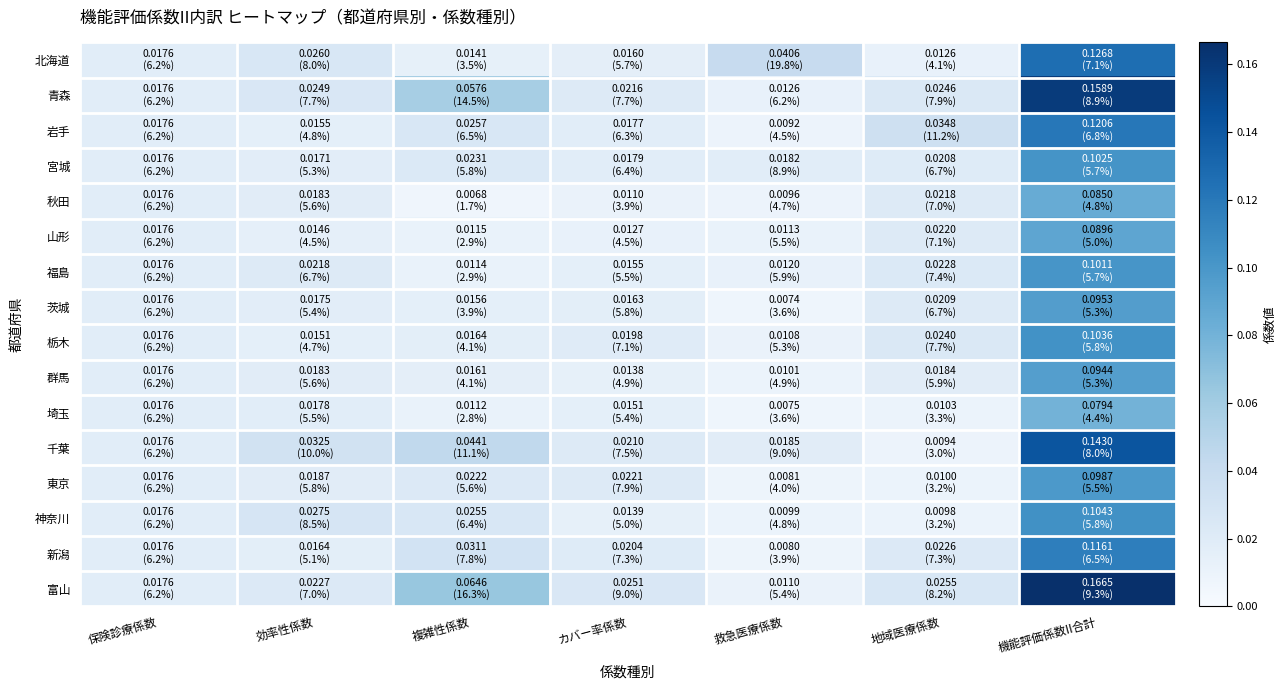

Reading right to left, list all the values displayed in this chart.

北海道: 機能評価係数II合計=0.1	地域医療係数=0.0	救急医療係数=0.0	カバー率係数=0.0	複雑性係数=0.0	効率性係数=0.0	保険診療係数=0.0
青森: 機能評価係数II合計=0.2	地域医療係数=0.0	救急医療係数=0.0	カバー率係数=0.0	複雑性係数=0.1	効率性係数=0.0	保険診療係数=0.0
岩手: 機能評価係数II合計=0.1	地域医療係数=0.0	救急医療係数=0.0	カバー率係数=0.0	複雑性係数=0.0	効率性係数=0.0	保険診療係数=0.0
宮城: 機能評価係数II合計=0.1	地域医療係数=0.0	救急医療係数=0.0	カバー率係数=0.0	複雑性係数=0.0	効率性係数=0.0	保険診療係数=0.0
秋田: 機能評価係数II合計=0.1	地域医療係数=0.0	救急医療係数=0.0	カバー率係数=0.0	複雑性係数=0.0	効率性係数=0.0	保険診療係数=0.0
山形: 機能評価係数II合計=0.1	地域医療係数=0.0	救急医療係数=0.0	カバー率係数=0.0	複雑性係数=0.0	効率性係数=0.0	保険診療係数=0.0
福島: 機能評価係数II合計=0.1	地域医療係数=0.0	救急医療係数=0.0	カバー率係数=0.0	複雑性係数=0.0	効率性係数=0.0	保険診療係数=0.0
茨城: 機能評価係数II合計=0.1	地域医療係数=0.0	救急医療係数=0.0	カバー率係数=0.0	複雑性係数=0.0	効率性係数=0.0	保険診療係数=0.0
栃木: 機能評価係数II合計=0.1	地域医療係数=0.0	救急医療係数=0.0	カバー率係数=0.0	複雑性係数=0.0	効率性係数=0.0	保険診療係数=0.0
群馬: 機能評価係数II合計=0.1	地域医療係数=0.0	救急医療係数=0.0	カバー率係数=0.0	複雑性係数=0.0	効率性係数=0.0	保険診療係数=0.0
埼玉: 機能評価係数II合計=0.1	地域医療係数=0.0	救急医療係数=0.0	カバー率係数=0.0	複雑性係数=0.0	効率性係数=0.0	保険診療係数=0.0
千葉: 機能評価係数II合計=0.1	地域医療係数=0.0	救急医療係数=0.0	カバー率係数=0.0	複雑性係数=0.0	効率性係数=0.0	保険診療係数=0.0
東京: 機能評価係数II合計=0.1	地域医療係数=0.0	救急医療係数=0.0	カバー率係数=0.0	複雑性係数=0.0	効率性係数=0.0	保険診療係数=0.0
神奈川: 機能評価係数II合計=0.1	地域医療係数=0.0	救急医療係数=0.0	カバー率係数=0.0	複雑性係数=0.0	効率性係数=0.0	保険診療係数=0.0
新潟: 機能評価係数II合計=0.1	地域医療係数=0.0	救急医療係数=0.0	カバー率係数=0.0	複雑性係数=0.0	効率性係数=0.0	保険診療係数=0.0
富山: 機能評価係数II合計=0.2	地域医療係数=0.0	救急医療係数=0.0	カバー率係数=0.0	複雑性係数=0.1	効率性係数=0.0	保険診療係数=0.0